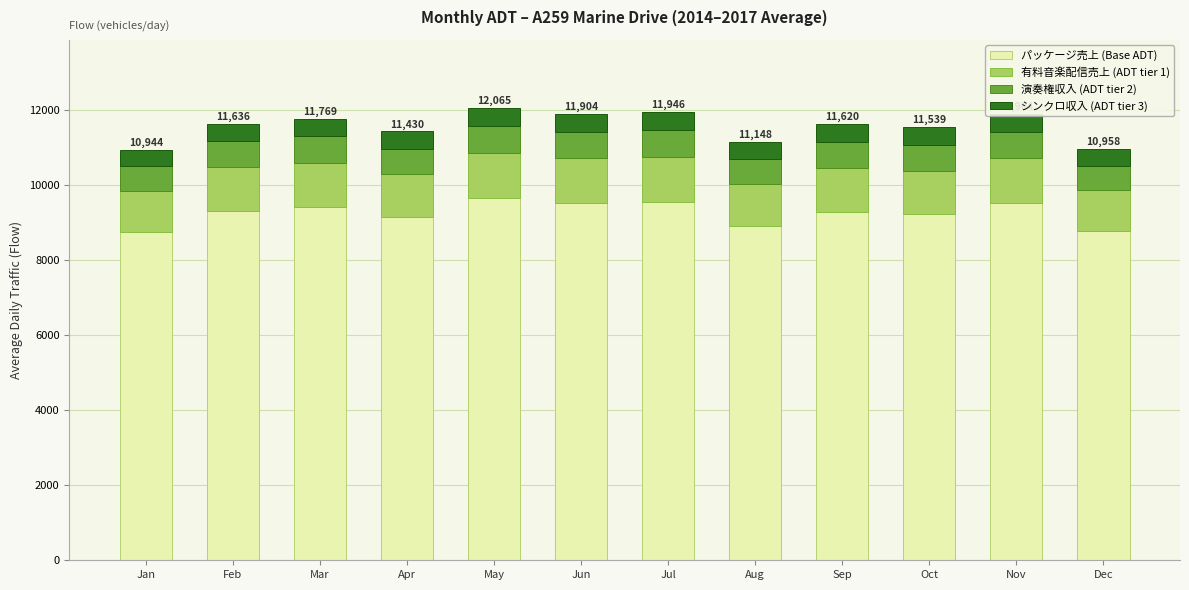

What is the total value across all series at Dec?

10958.0